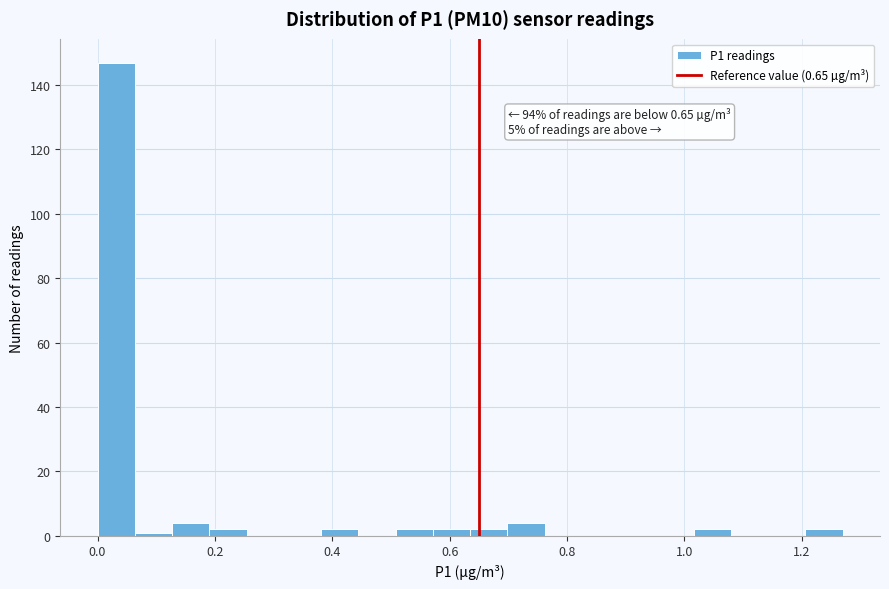

Around what value on the x-axis is the tallest bar? Give the approximate position of its centre, as read against the axis.

0.04